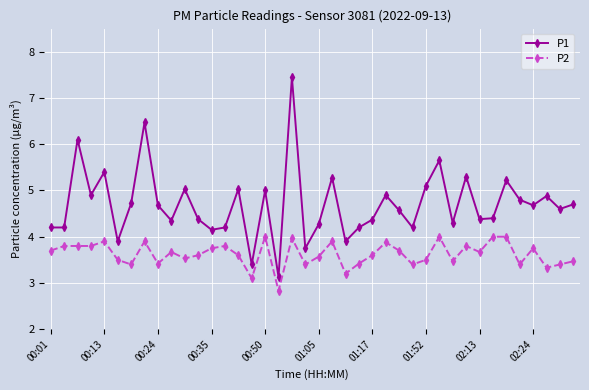

True or false: P2 and P1 intersect in this chart.

False